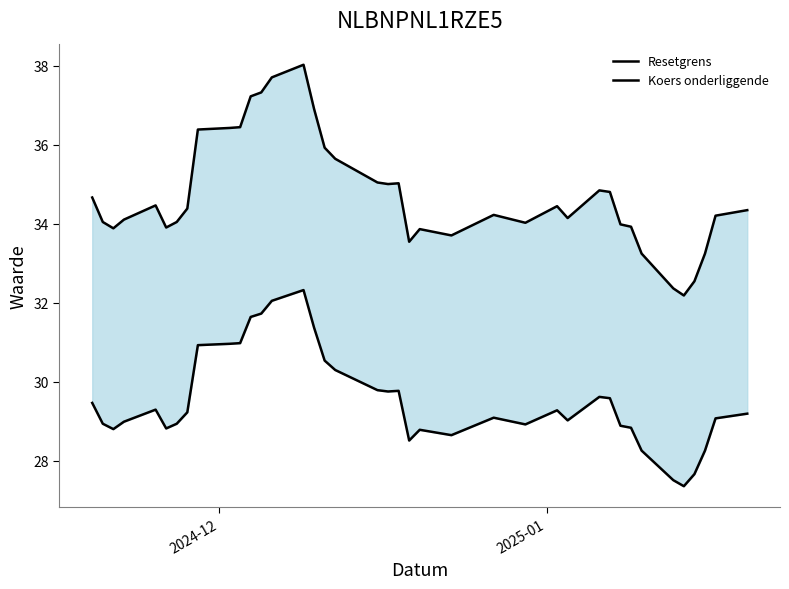

What is the difference between the maximum and second lowest values in the Koers onderliggende series?

5.7